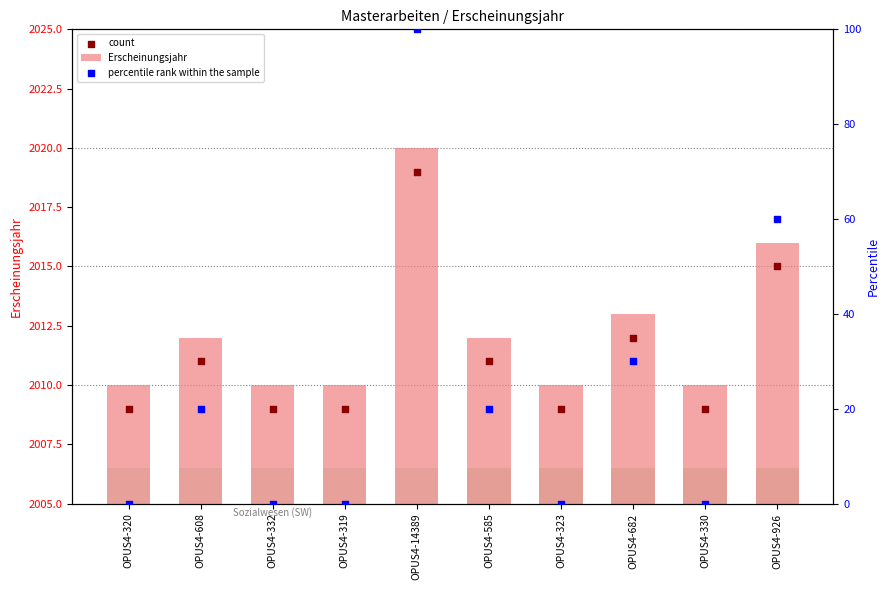

At which category is the sum across all series the highest?

OPUS4-14389